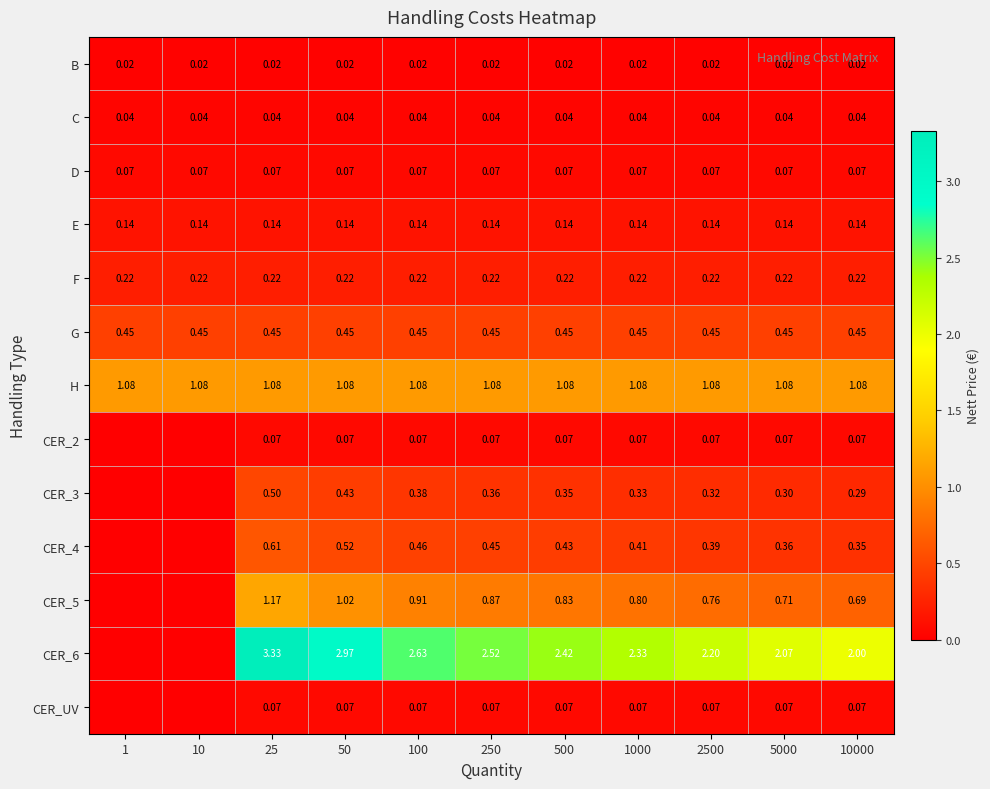

How many series are shown in this chart?

13